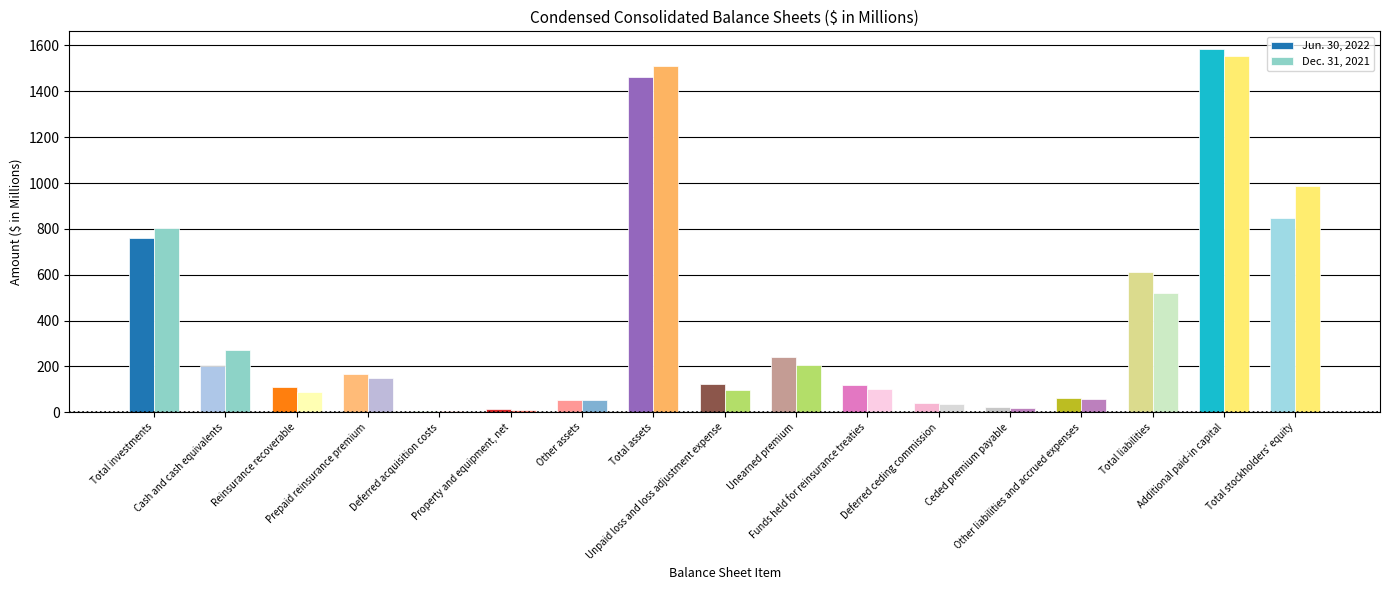

What are all the series names shown in the legend?

Jun. 30, 2022, Dec. 31, 2021